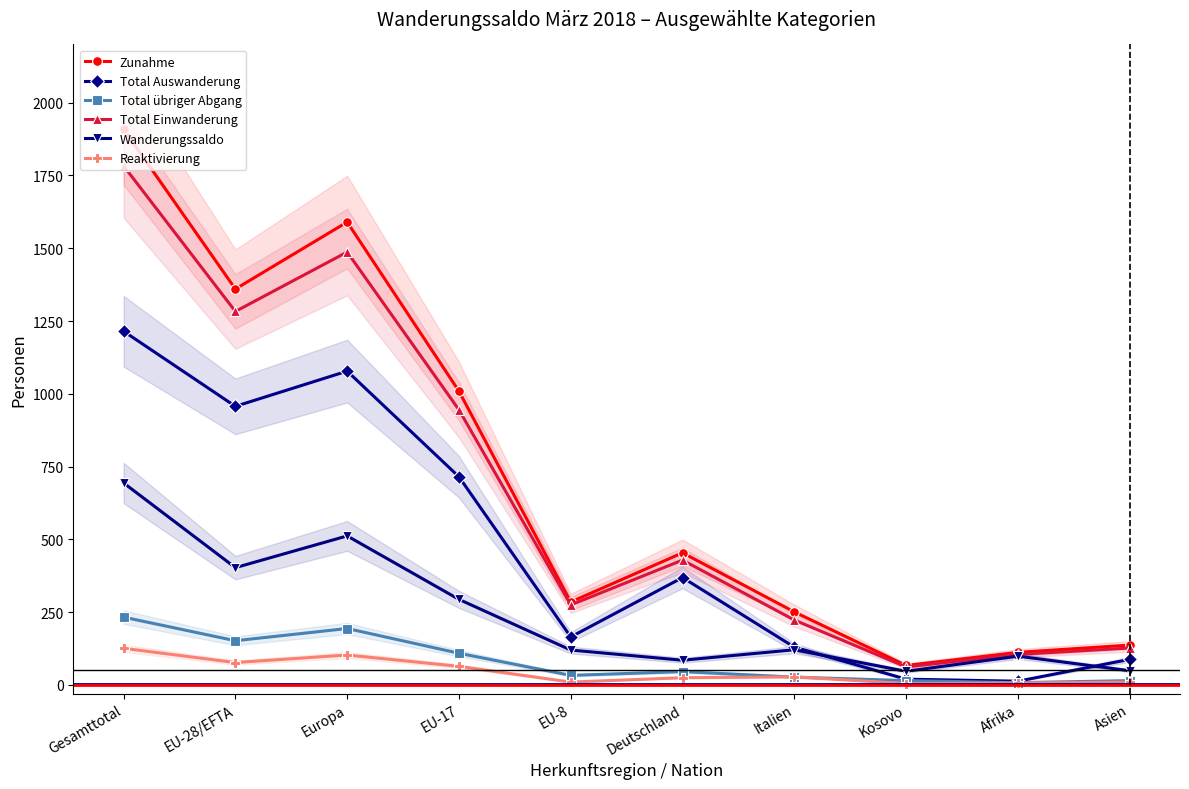

Reading left to right, transcribe all the data shown in this chart.

Zunahme: Gesamttotal=1909	EU-28/EFTA=1360	Europa=1590	EU-17=1009	EU-8=285	Deutschland=454	Italien=251	Kosovo=67	Afrika=112	Asien=137
Total Auswanderung: Gesamttotal=1215	EU-28/EFTA=957	Europa=1078	EU-17=715	EU-8=165	Deutschland=369	Italien=130	Kosovo=20	Afrika=13	Asien=88
Total übriger Abgang: Gesamttotal=233	EU-28/EFTA=152	Europa=194	EU-17=109	EU-8=33	Deutschland=46	Italien=27	Kosovo=15	Afrika=8	Asien=15
Total Einwanderung: Gesamttotal=1783	EU-28/EFTA=1283	Europa=1487	EU-17=945	EU-8=275	Deutschland=429	Italien=223	Kosovo=62	Afrika=105	Asien=127
Wanderungssaldo: Gesamttotal=694	EU-28/EFTA=403	Europa=512	EU-17=294	EU-8=120	Deutschland=85	Italien=121	Kosovo=47	Afrika=99	Asien=49
Reaktivierung: Gesamttotal=126	EU-28/EFTA=77	Europa=103	EU-17=64	EU-8=10	Deutschland=25	Italien=28	Kosovo=5	Afrika=7	Asien=10